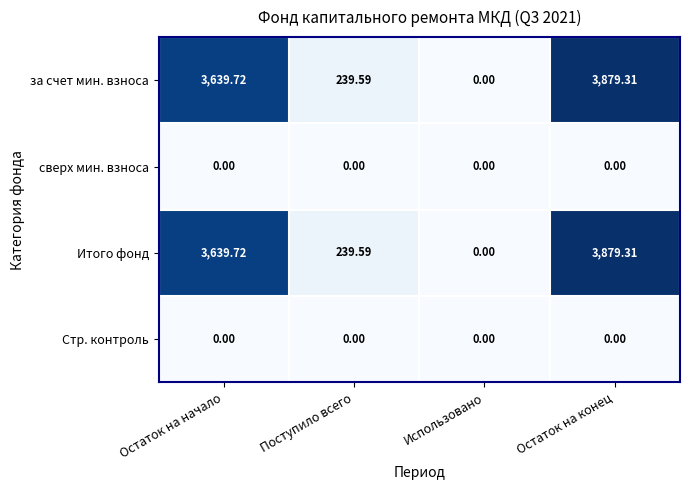

Count the number of categories in the chart.

4